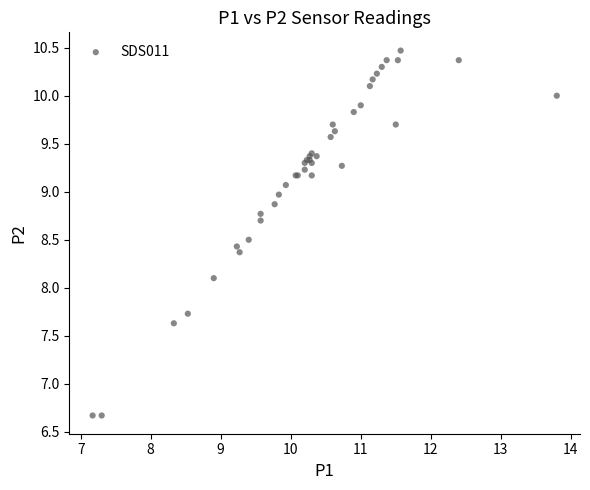

What Y value in the scatter plot is closest to 8?

8.1